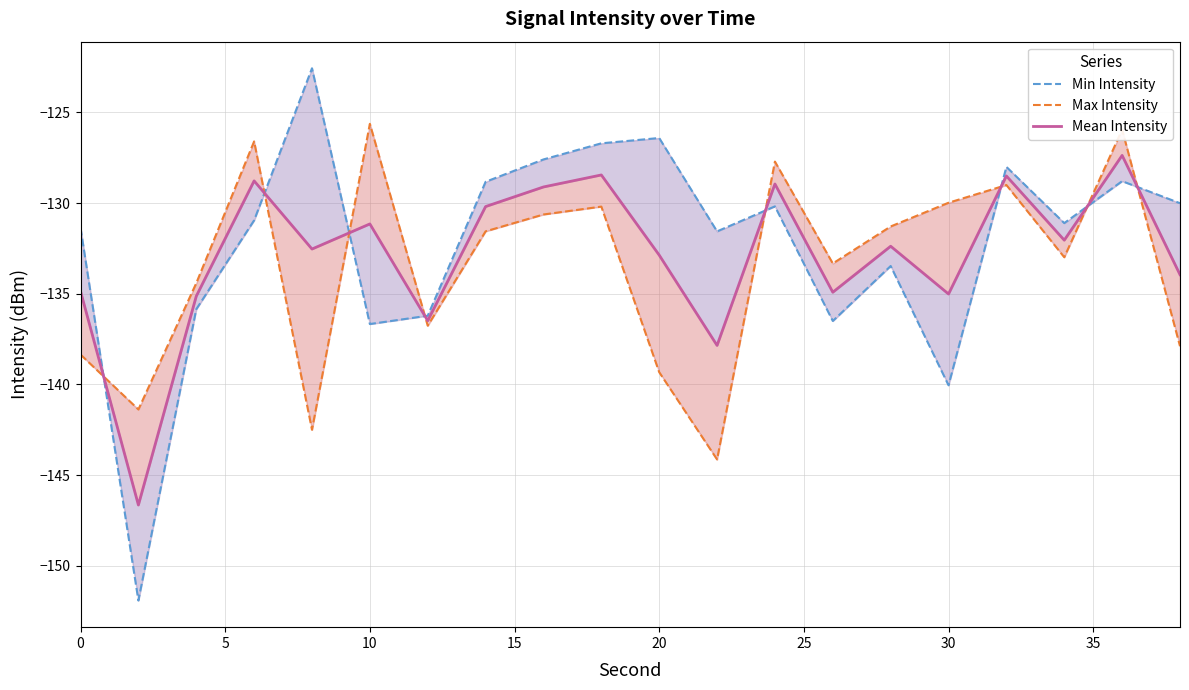

Is the value of Max Intensity at 19 greater than the value of Min Intensity at 20?

No